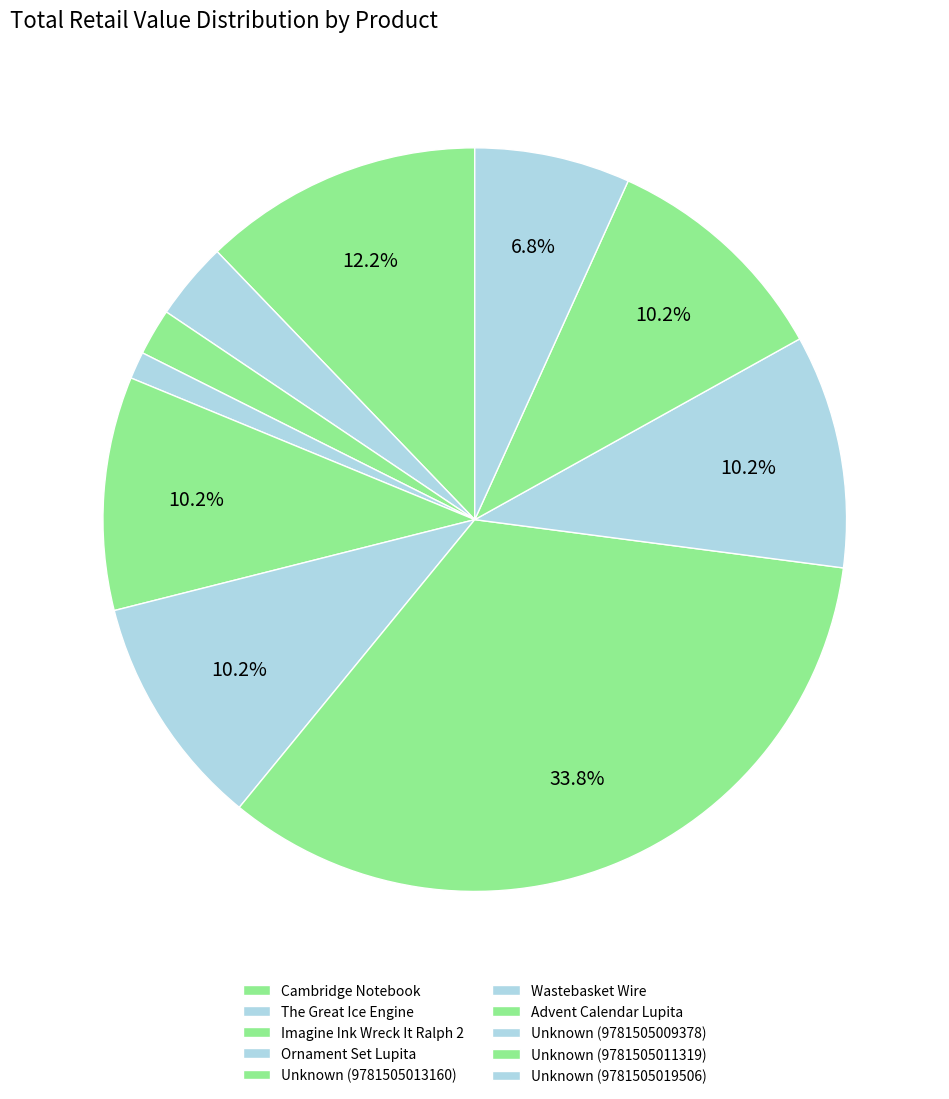

Does Unknown (9781505011319) represent more than half of the total?

No